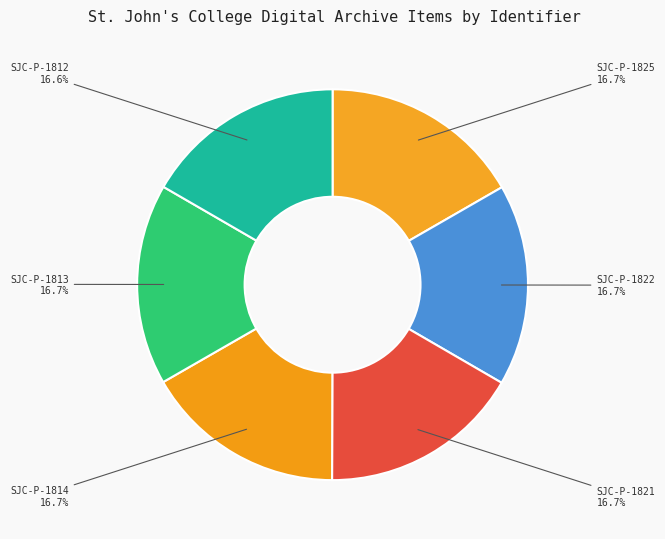

Count the number of slices in the pie.

6